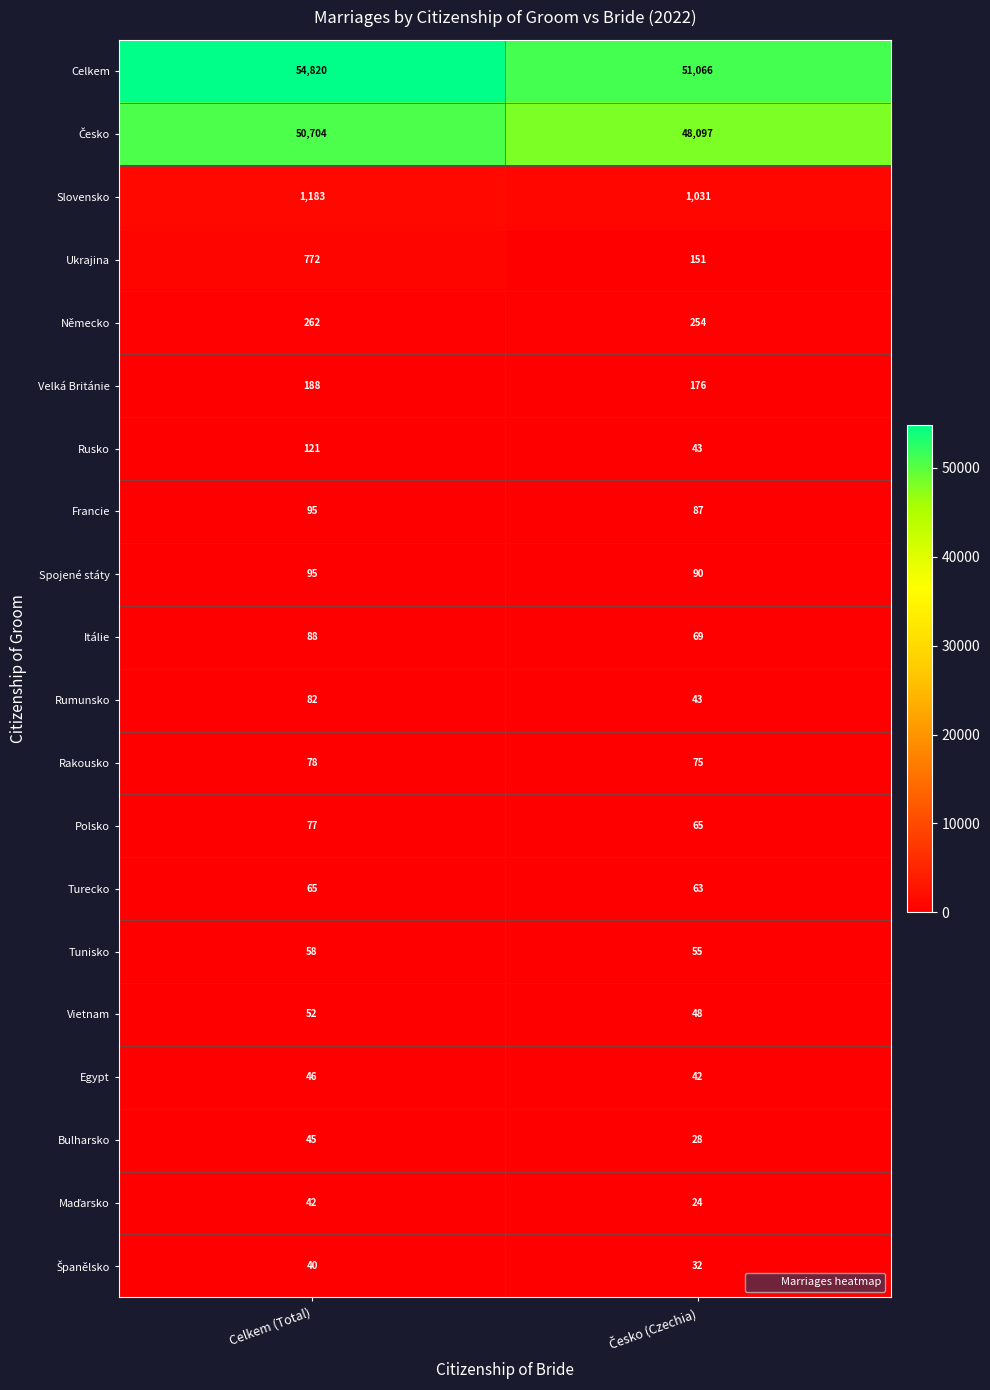

Which category has the highest value across all series?

Celkem (Total)